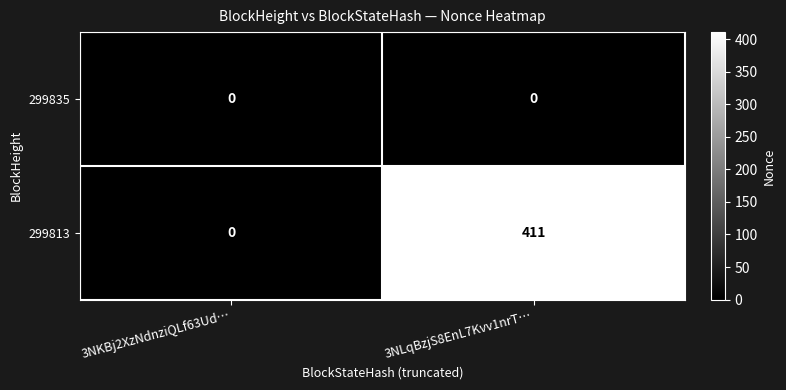

What is the maximum value shown in the chart?

411